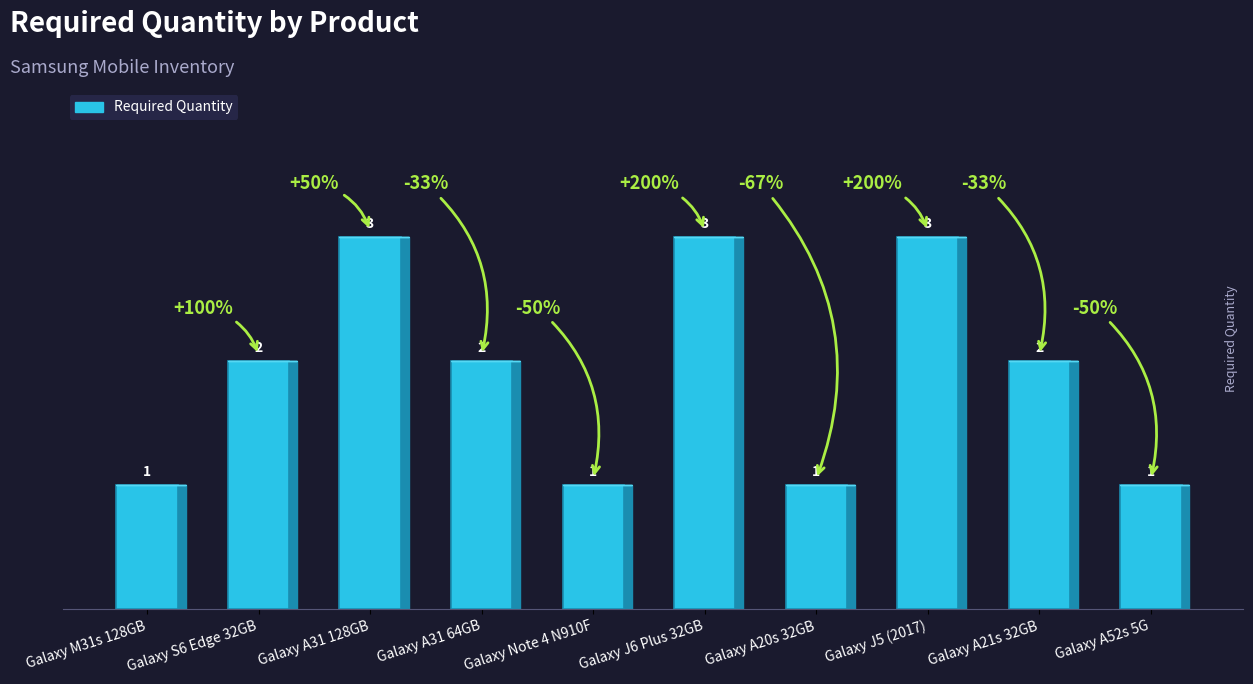

What is the maximum value shown in the chart?

3